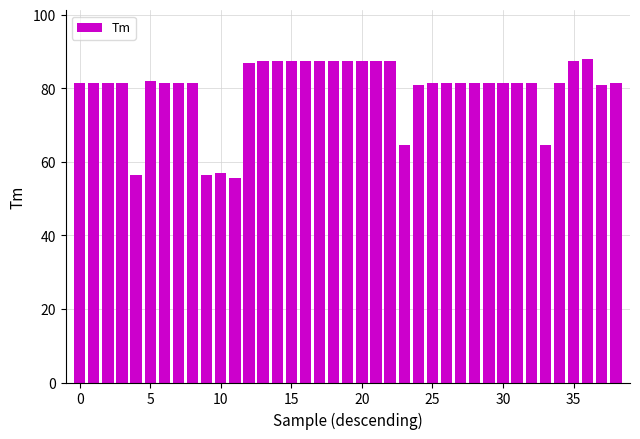

What is the difference between the maximum and second lowest values?

31.5